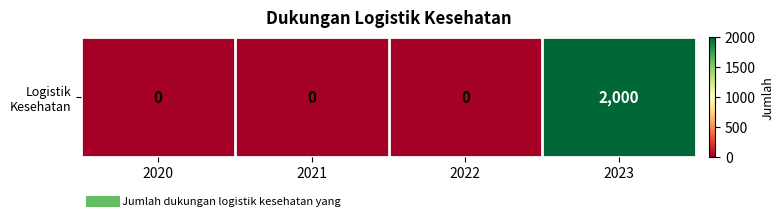

List the labels in order of value, smallest first.

2020, 2021, 2022, 2023